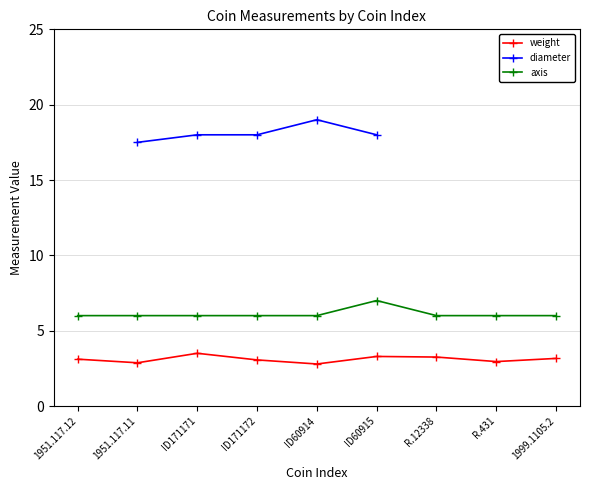

What is the highest value of the axis series?

7.0